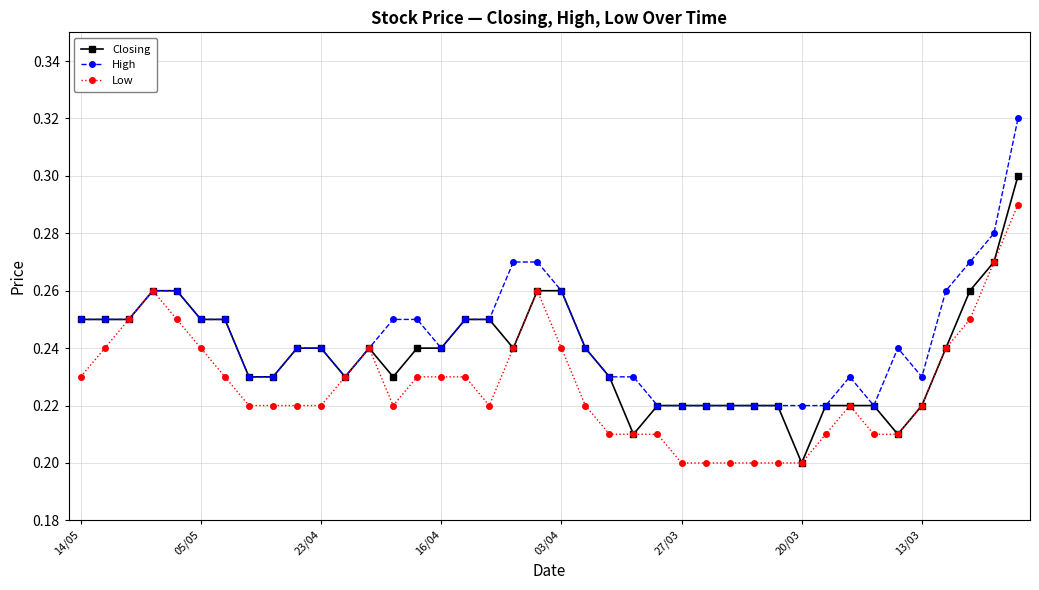

How many Low values are between 0 and 1?

40